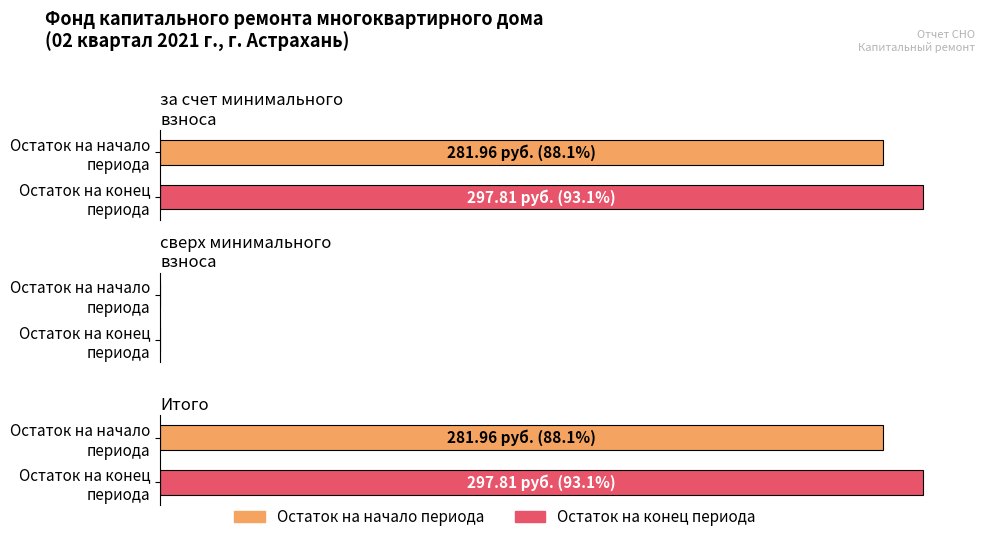

What is the greatest value displayed?

297.8